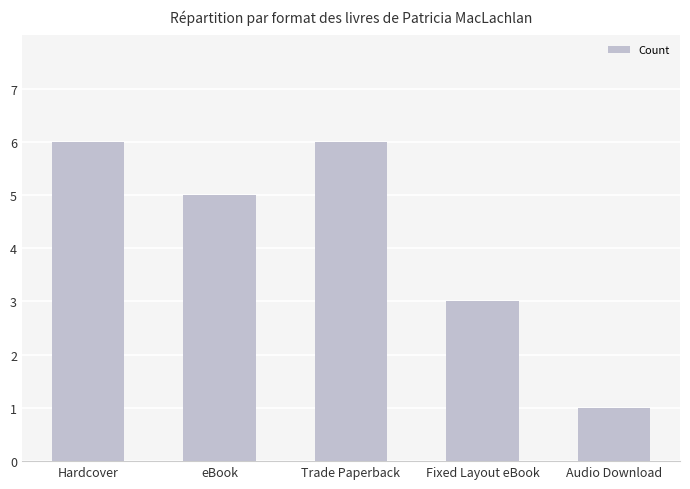

How many values are between 3 and 6?

4